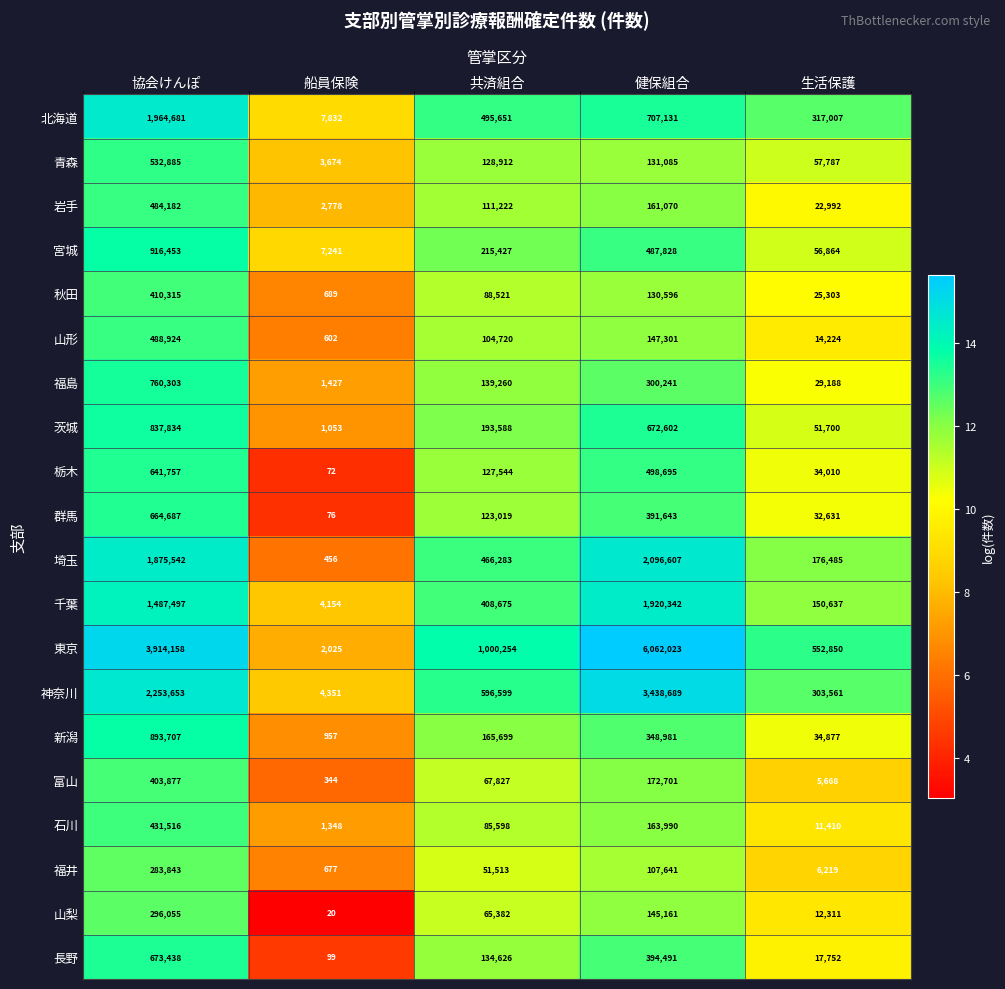

Which series has the largest range (max minus min)?

東京